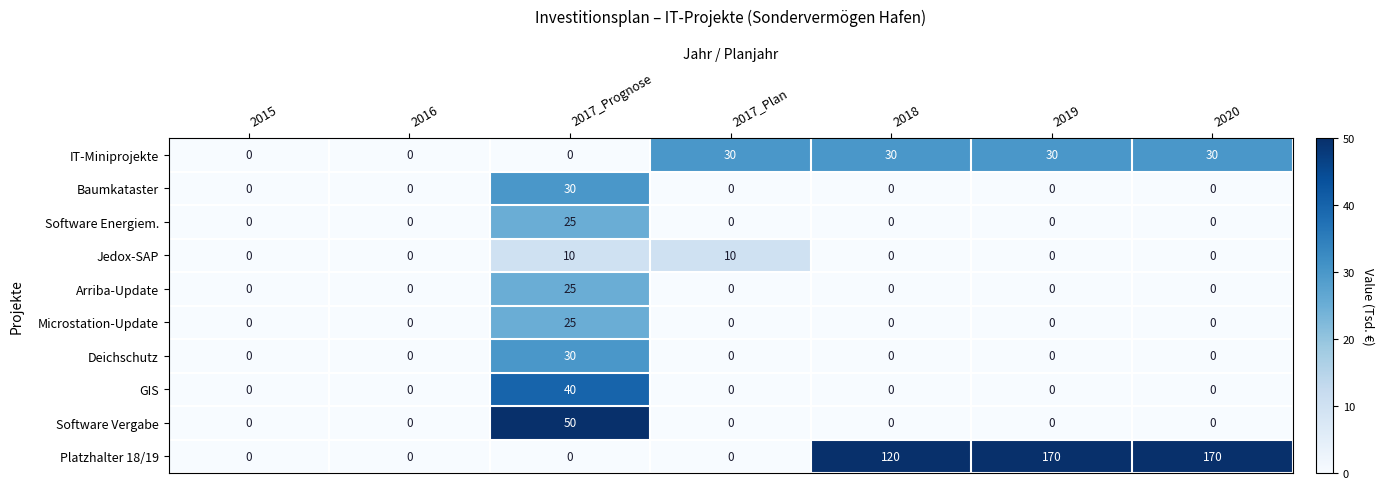

True or false: Microstation-Update has a value of -10 at 2015.

False